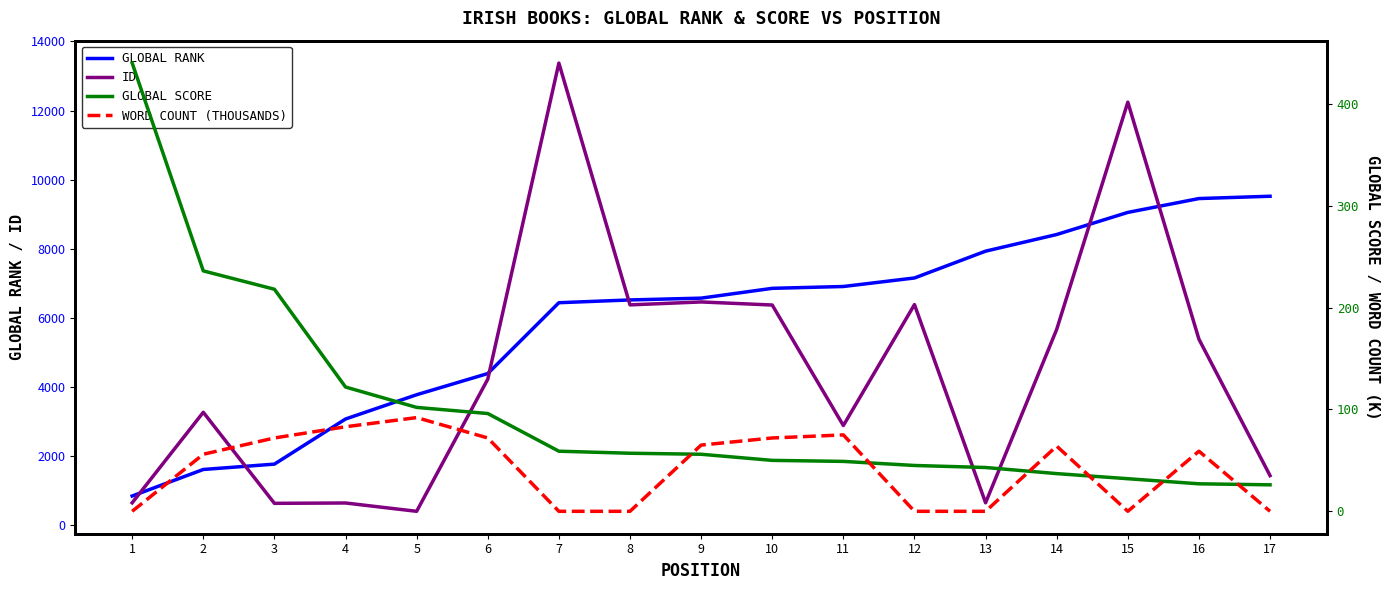

Between 3 and 11, which series saw the biggest shift?

GLOBAL RANK